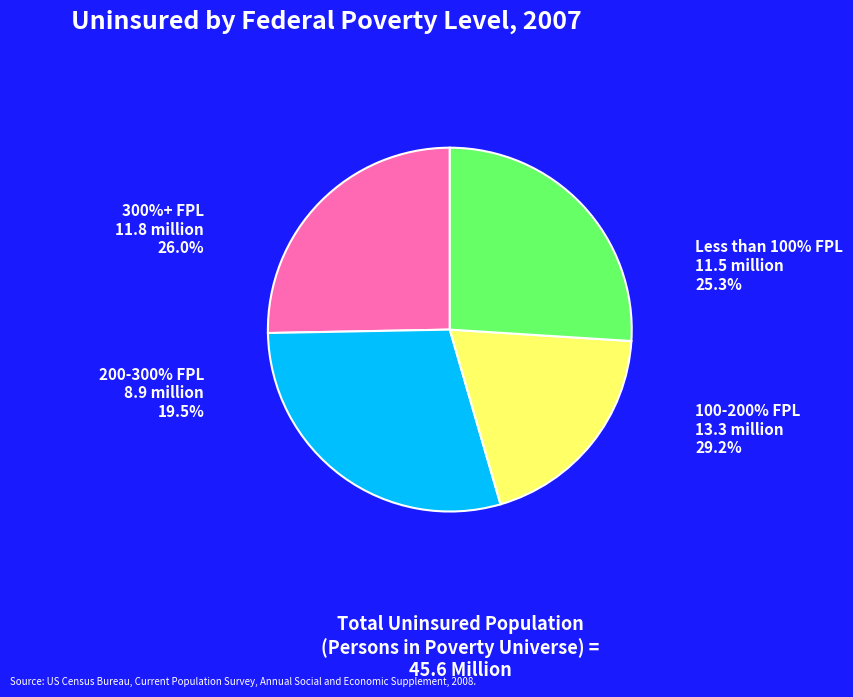

Is there any slice that represents more than half of the pie?

No